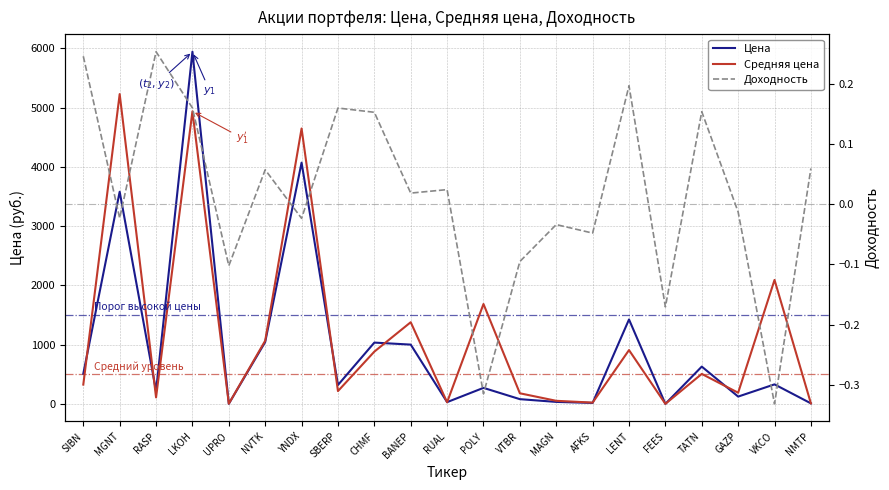

What is the label of the 14th point from the right?

SBERP